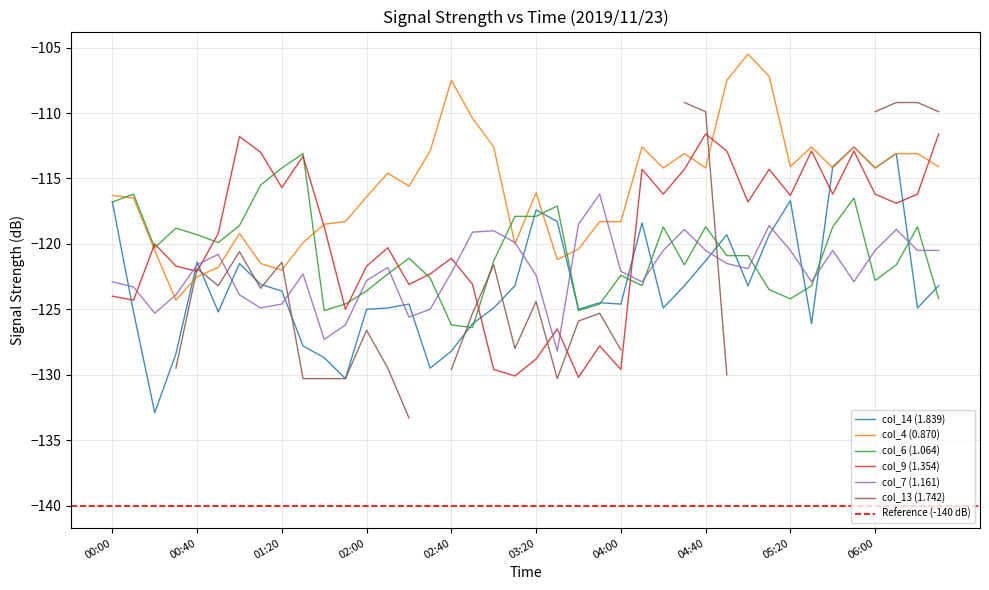

True or false: col_6 (1.064) has more than 0 points higher than both neighbors.

True